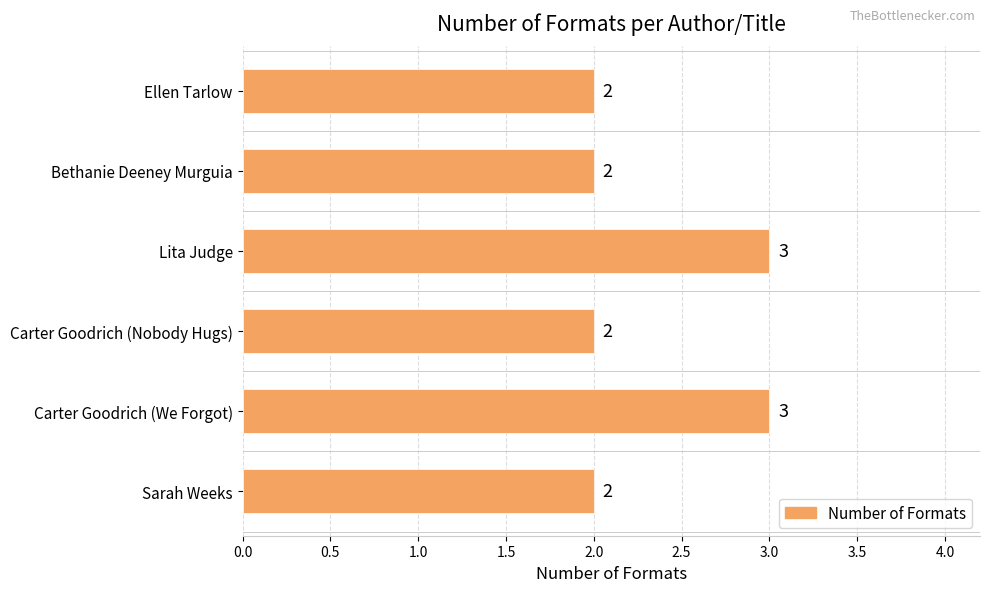

Between Carter Goodrich (We Forgot) and Bethanie Deeney Murguia, which is larger?

Carter Goodrich (We Forgot)